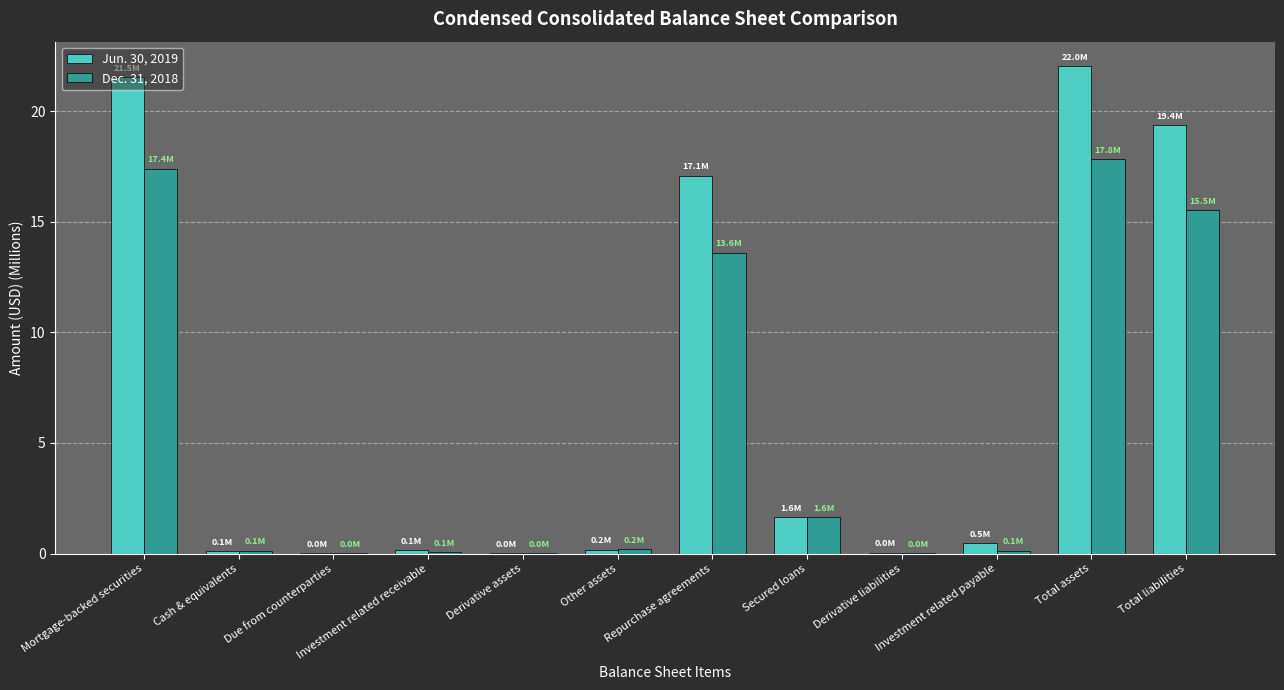

What is the spread (max minus min) of values at Total assets?

4.2